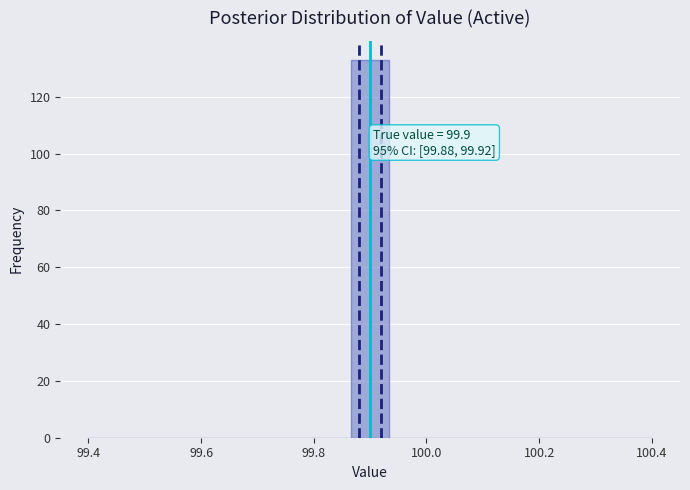

Around what value on the x-axis is the tallest bar? Give the approximate position of its centre, as read against the axis.

99.90